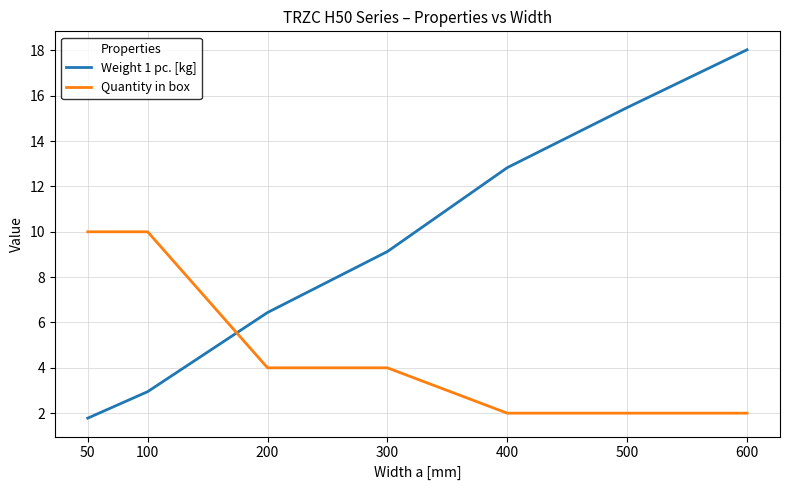

What is the sum of all Quantity in box values?

34.0